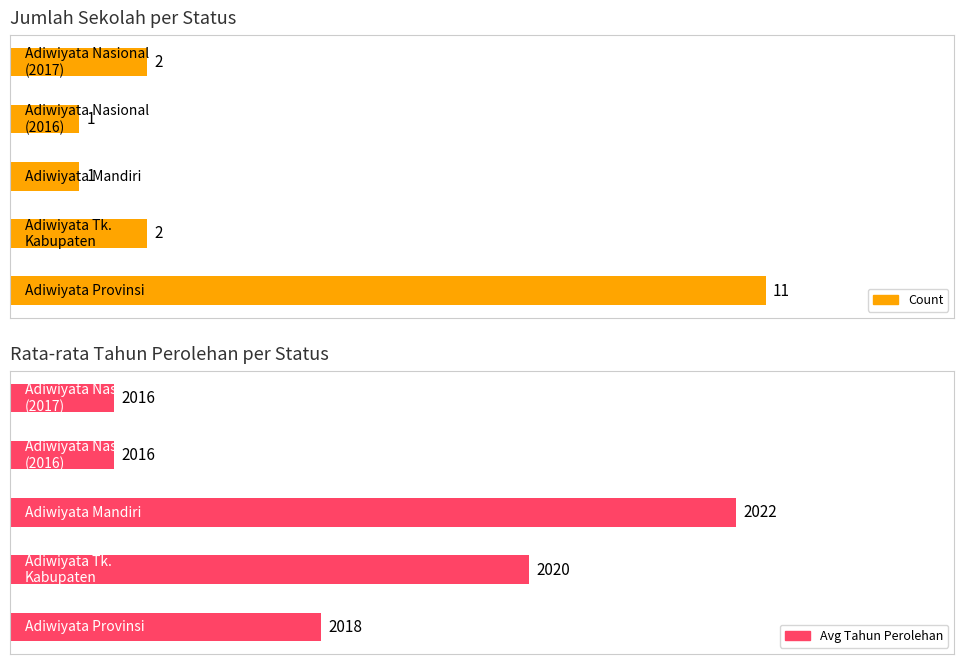

Rank the categories by Count value from lowest to highest.

2, 3, 1, 4, 0